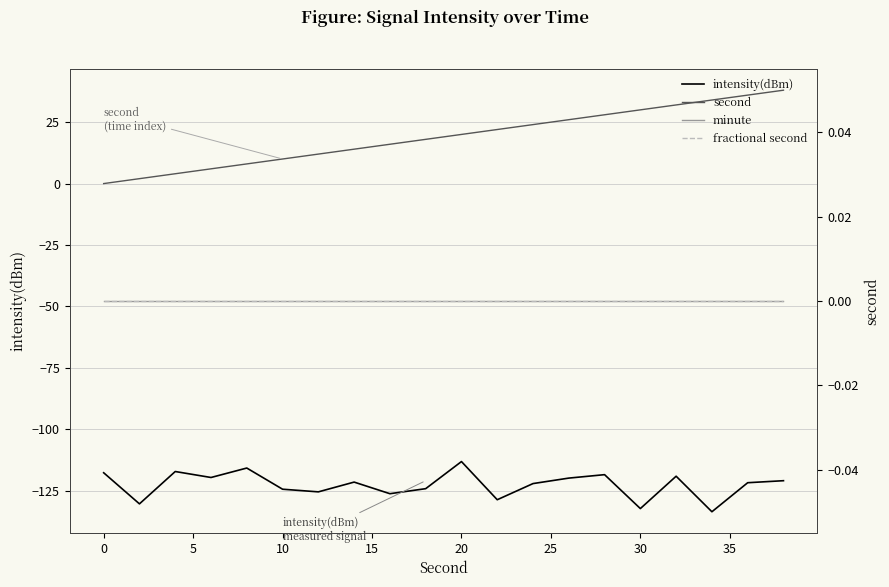

Is this an area chart (filled region under the line)?

No